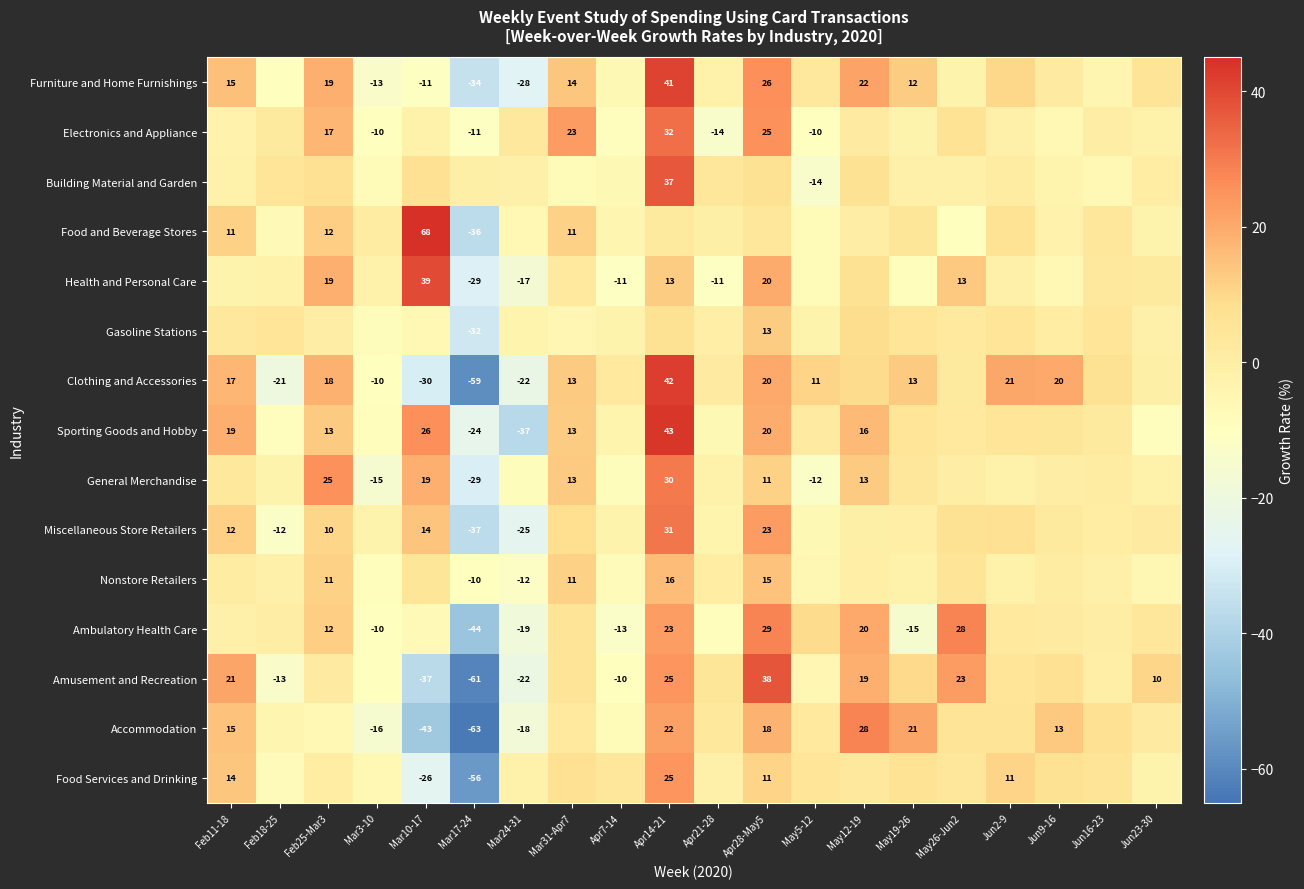

At how many categories does at least one series exceed -24?

20